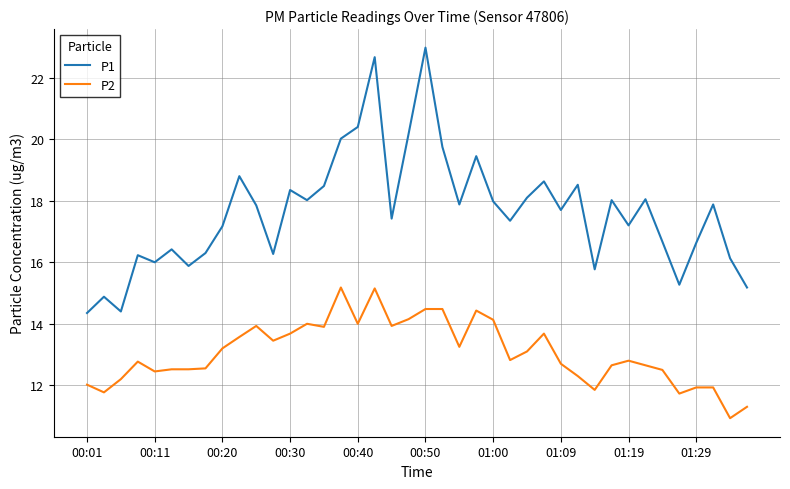

Which series has the largest range (max minus min)?

P1